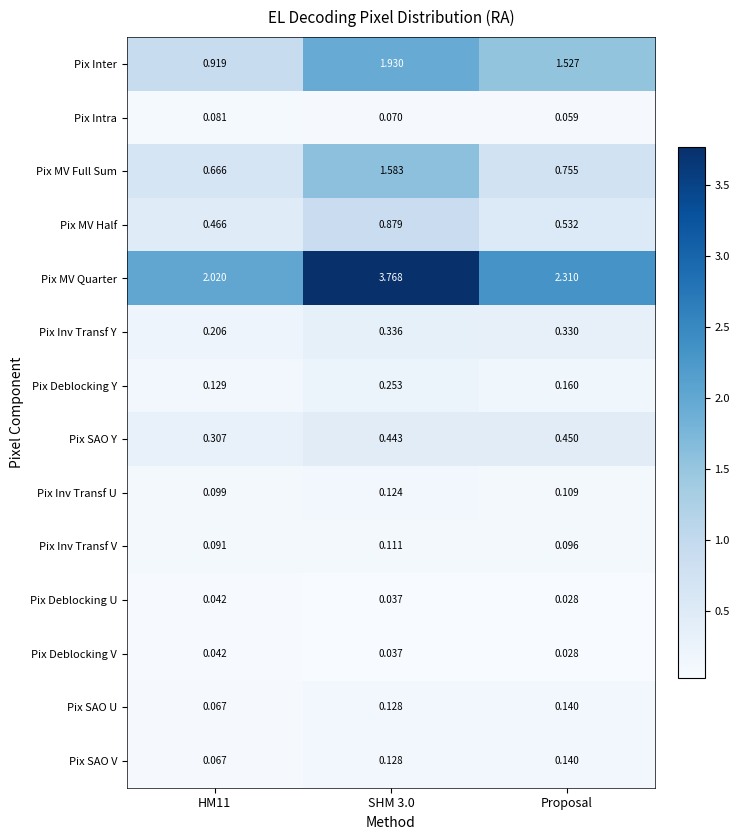

Which series changed the most between HM11 and SHM 3.0?

Pix MV Quarter